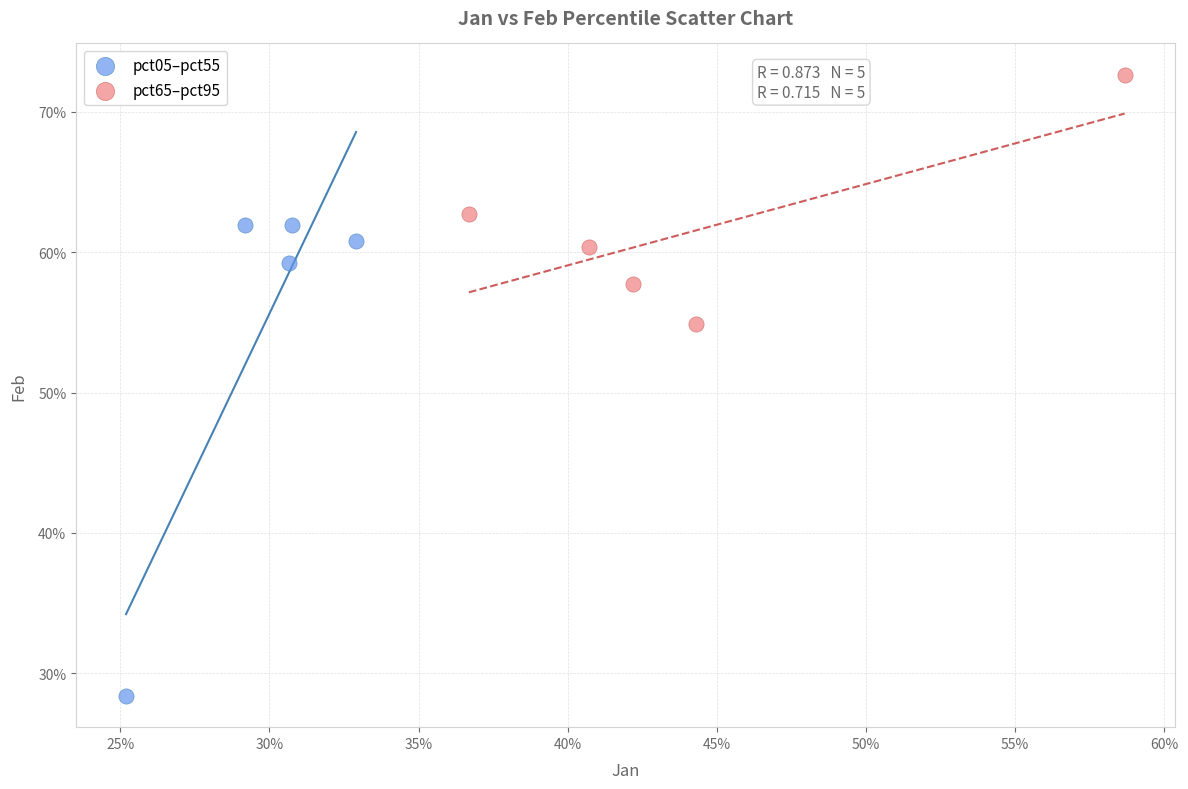

What are all the series names shown in the legend?

pct05–pct55, pct65–pct95